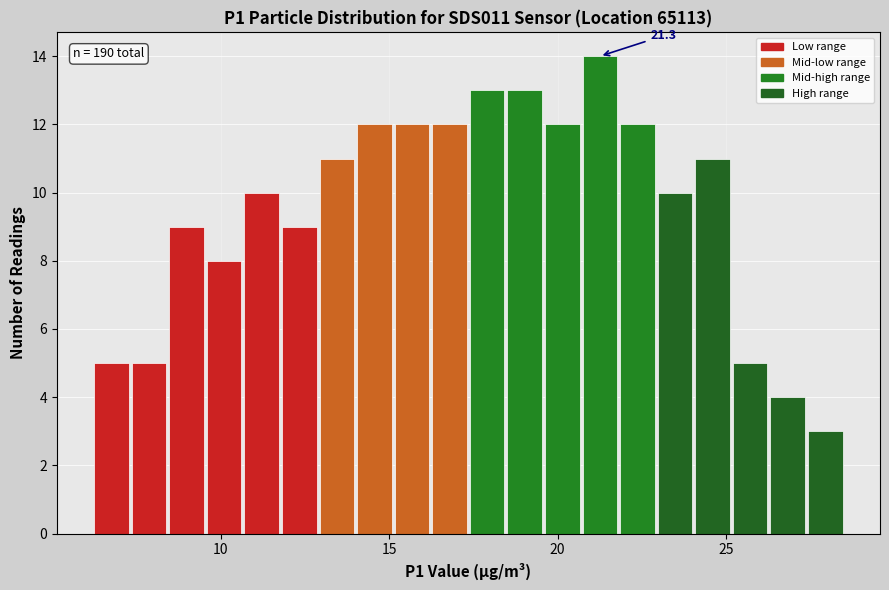

Read against the x-axis, roughly where is the centre of the tallest bar?

21.5